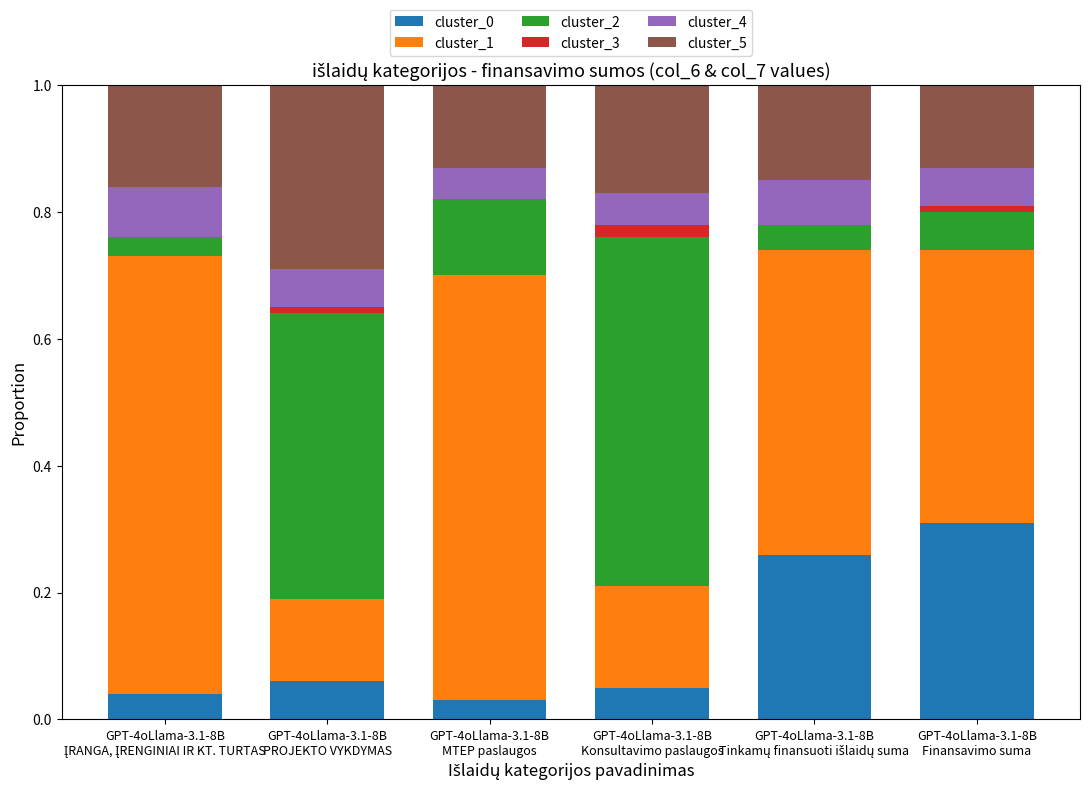

Where is cluster_0 nearest to the value 0?

GPT-4oLlama-3.1-8B
MTEP paslaugos